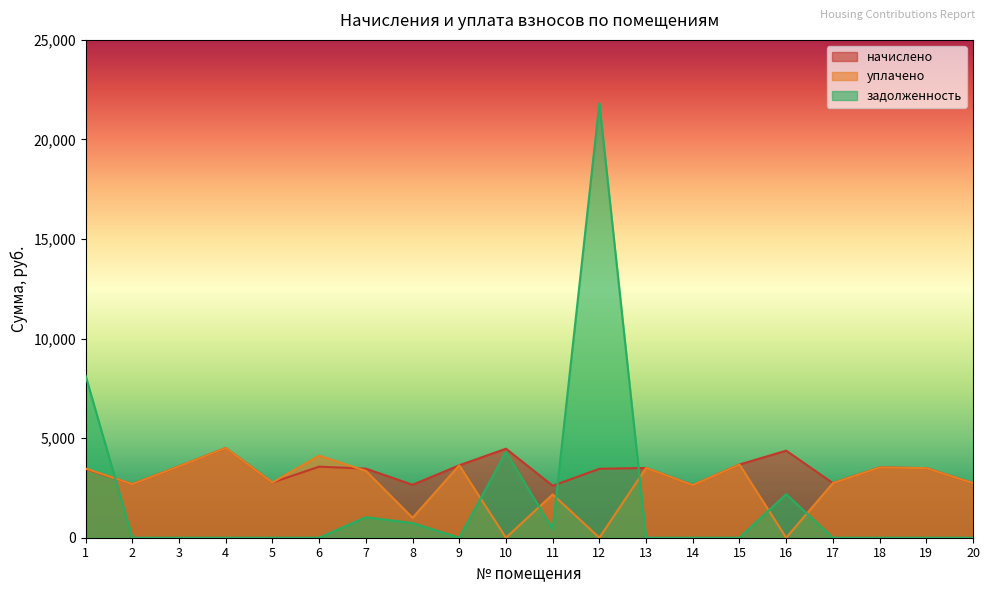

What is the minimum value for начислено?

2608.2